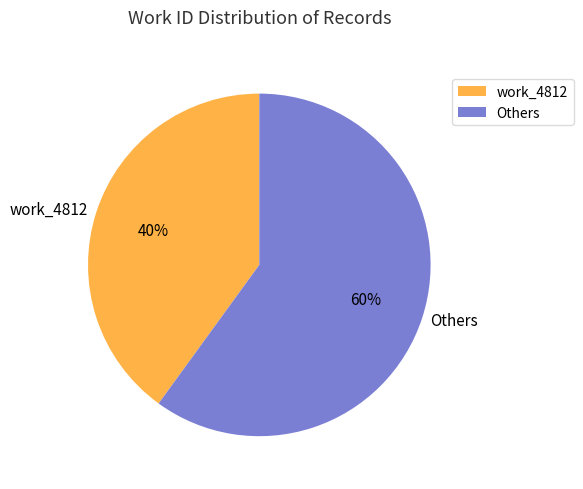

Rank the categories by value from lowest to highest.

work_4812, Others